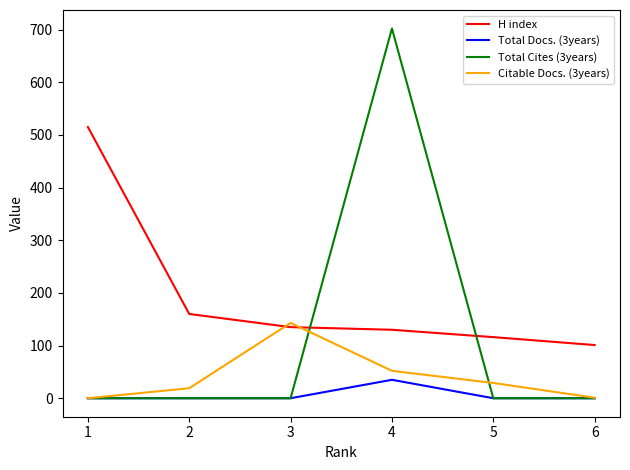

True or false: Total Cites (3years) has more than 2 points higher than both neighbors.

False